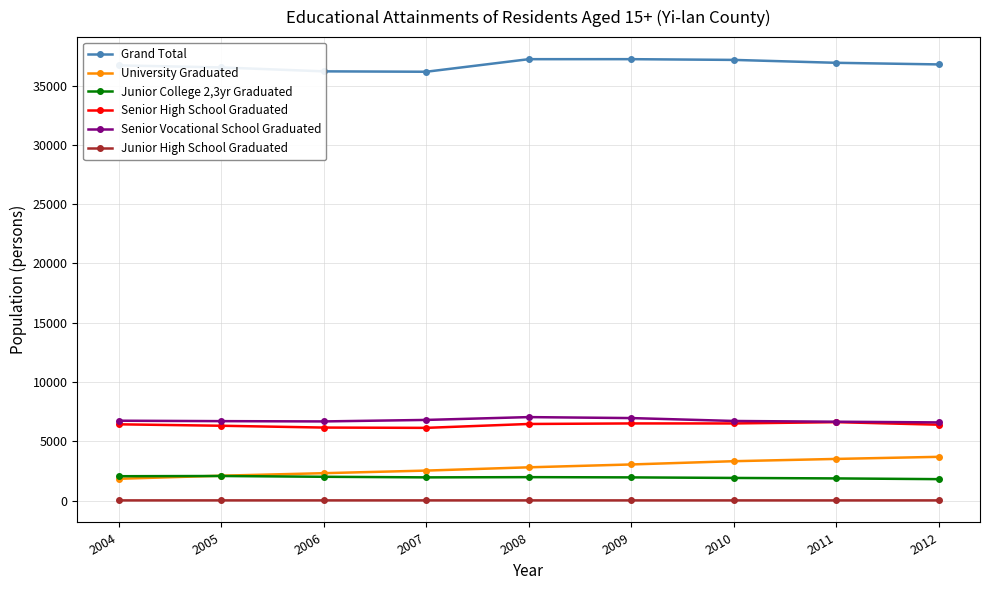

What is the greatest value displayed?

37222